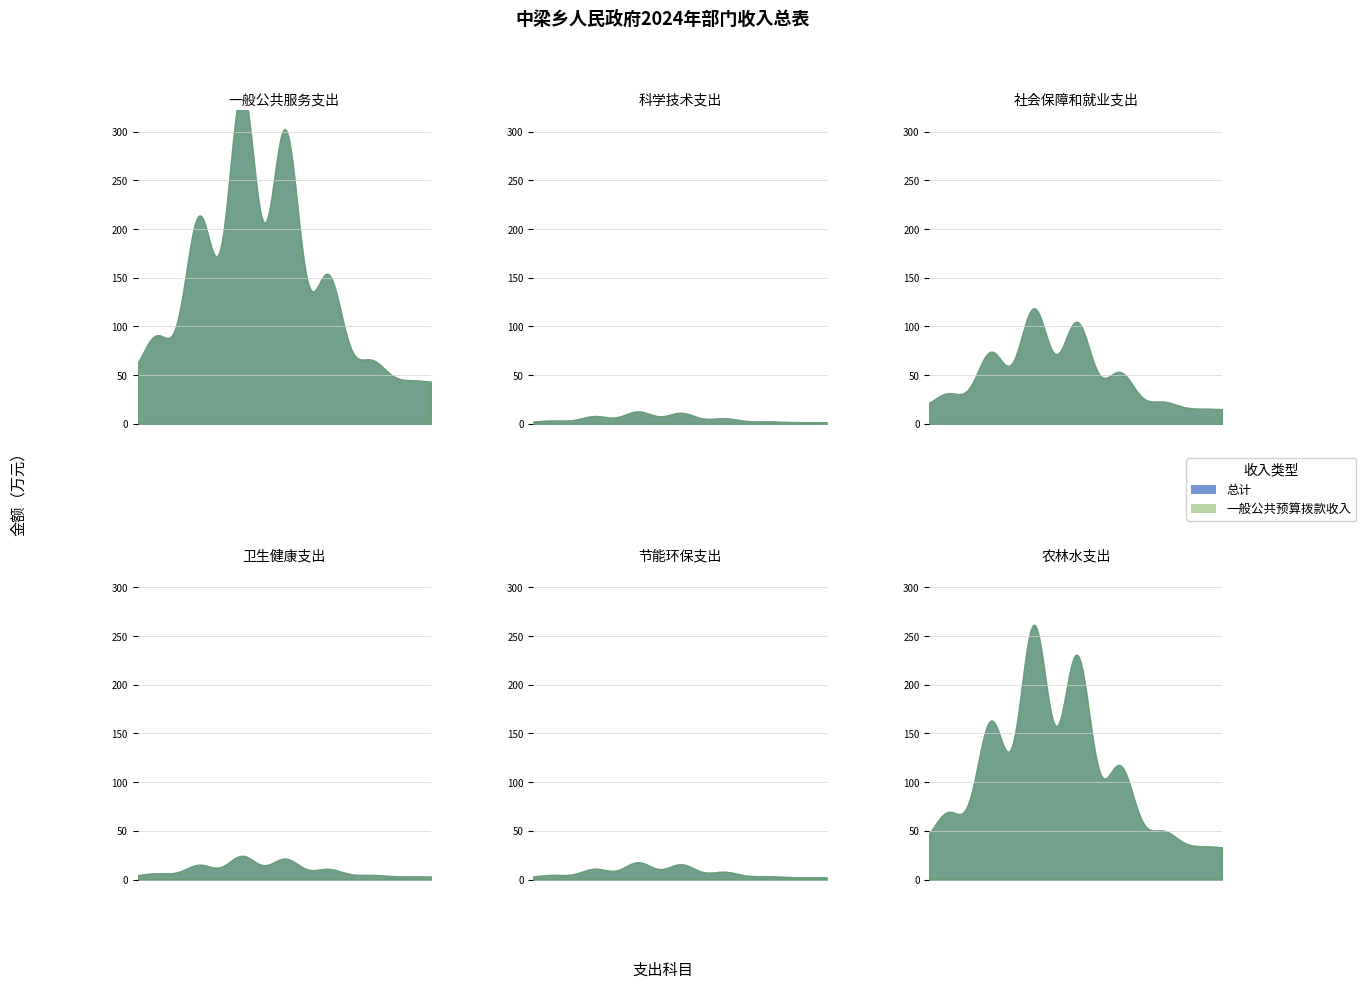

What is the highest value of the 一般公共预算拨款收入 series?

280.6